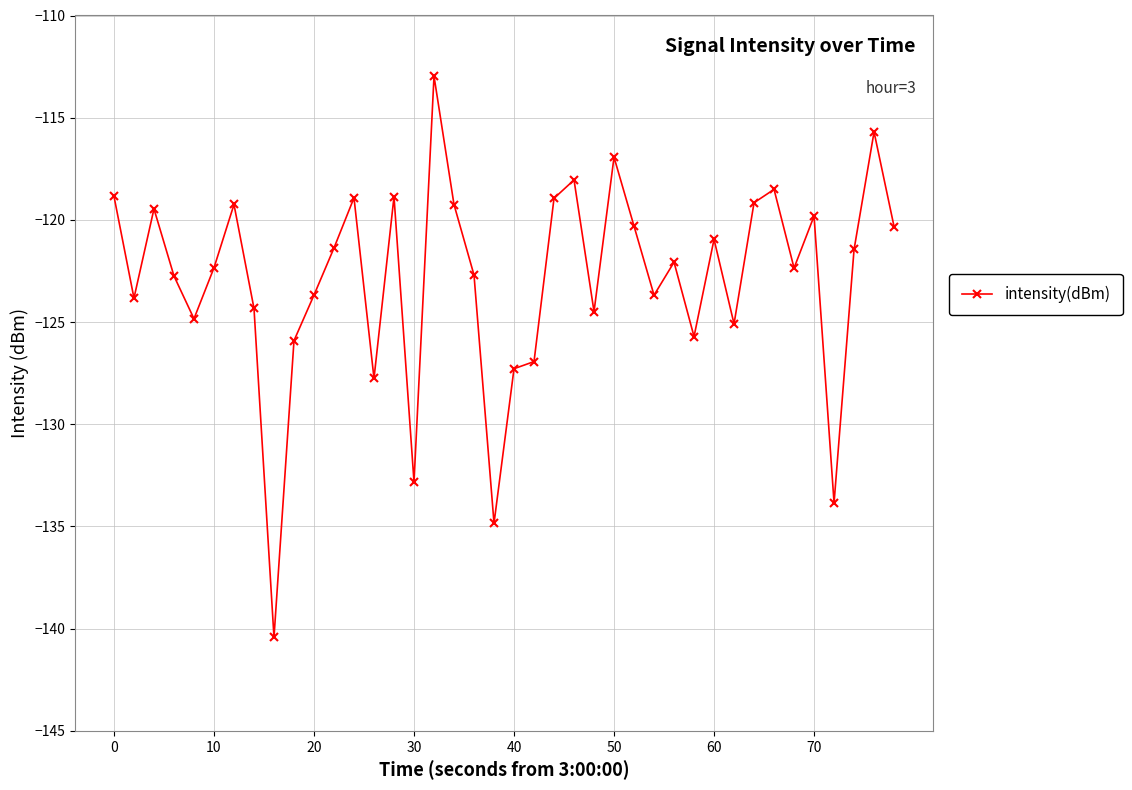

What is the greatest value displayed?

-113.0